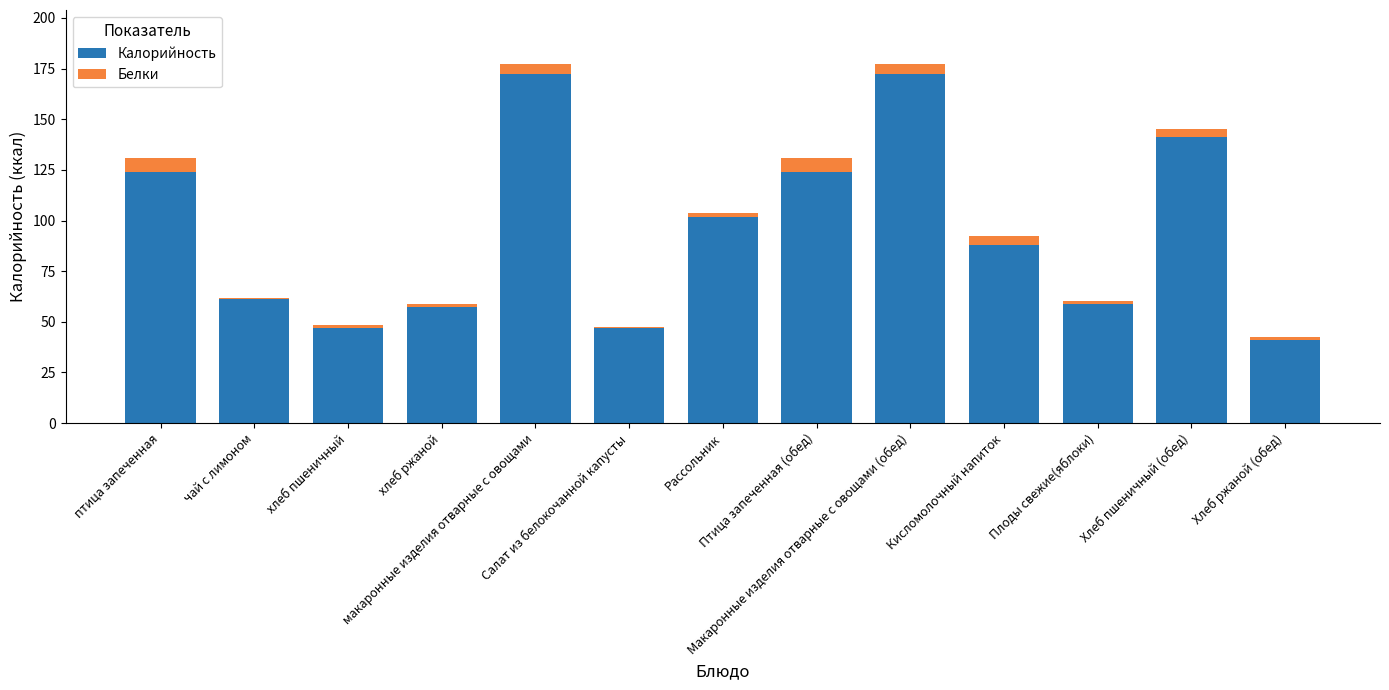

What is the maximum value for Калорийность?

172.5